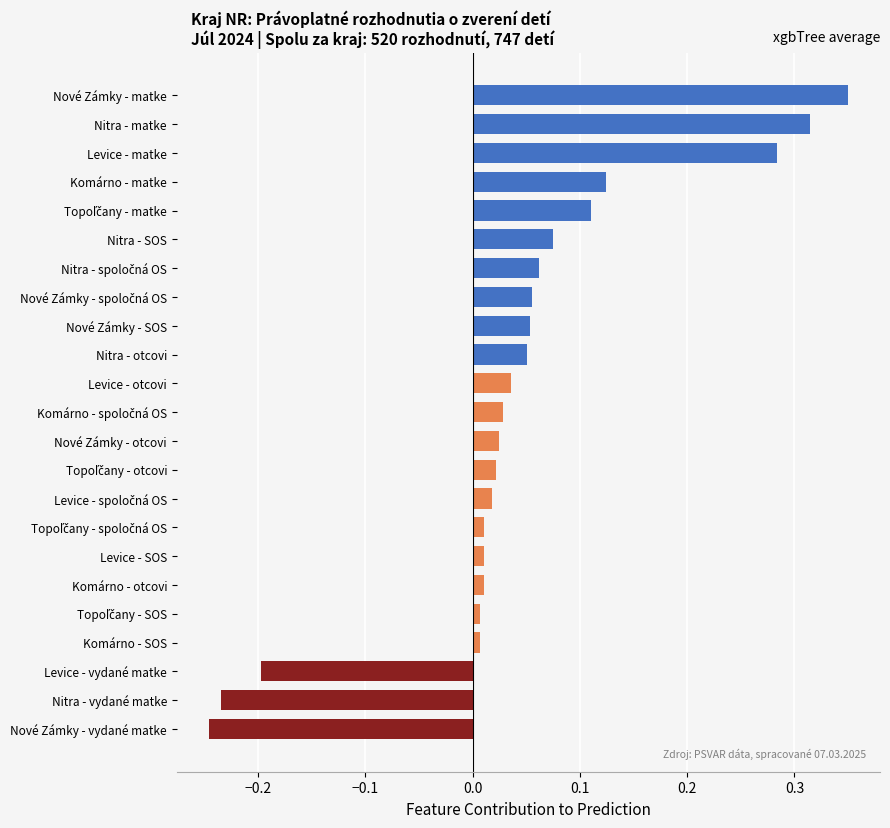

Between Levice - SOS and Nové Zámky - otcovi, which is larger?

Nové Zámky - otcovi